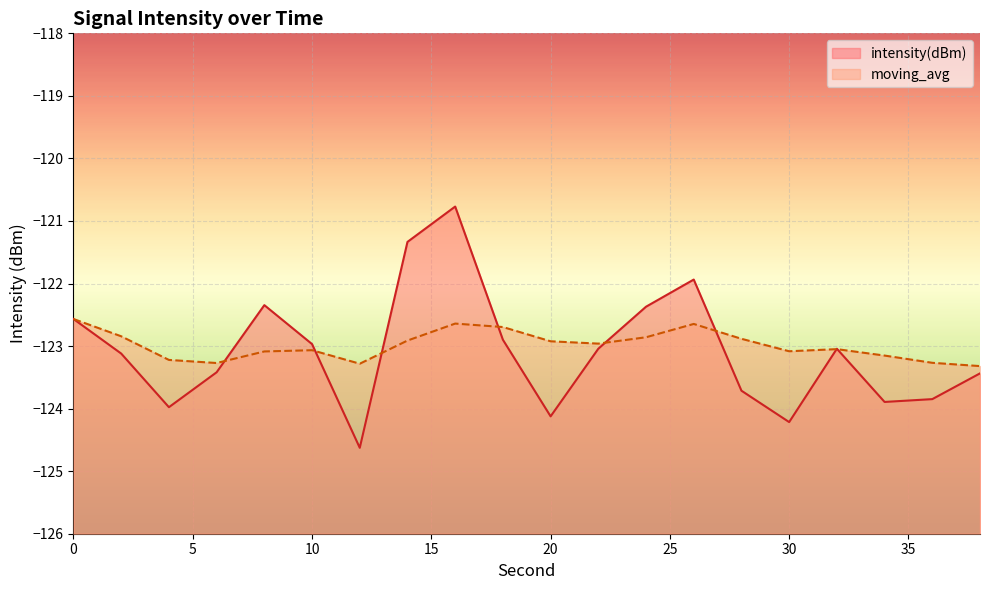

True or false: moving_avg has a value of -38.1 at 18.

False